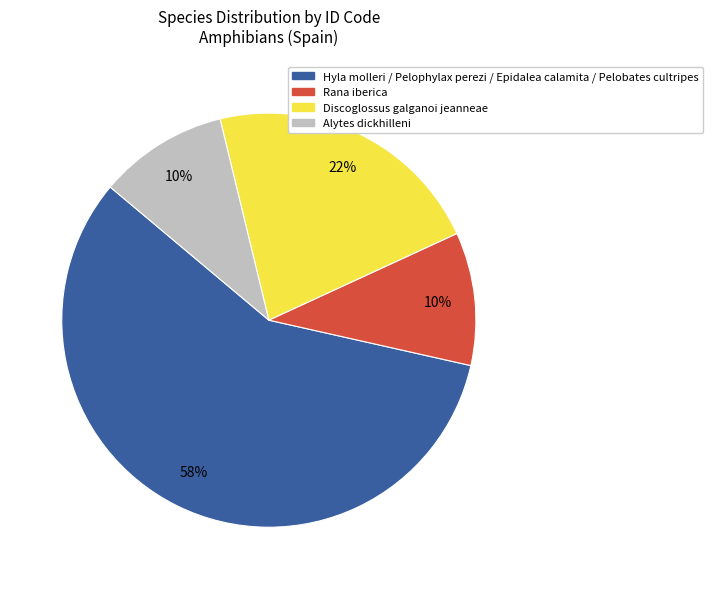

Is the sum of Hyla molleri / Pelophylax perezi / Epidalea calamita / Pelobates cultripes and Rana iberica greater than half?

Yes